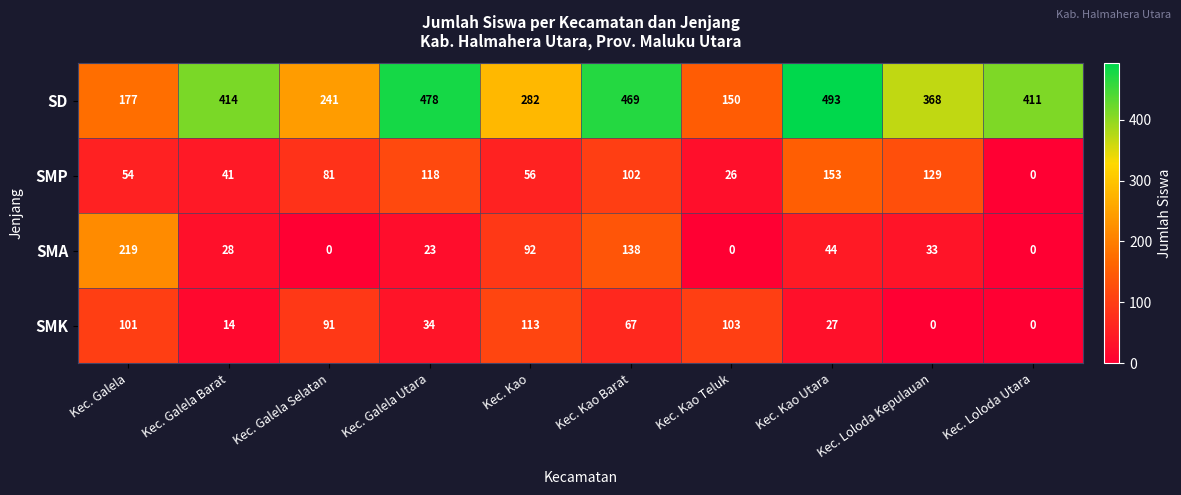

What is the difference between the maximum and second lowest values in the SMP series?

127